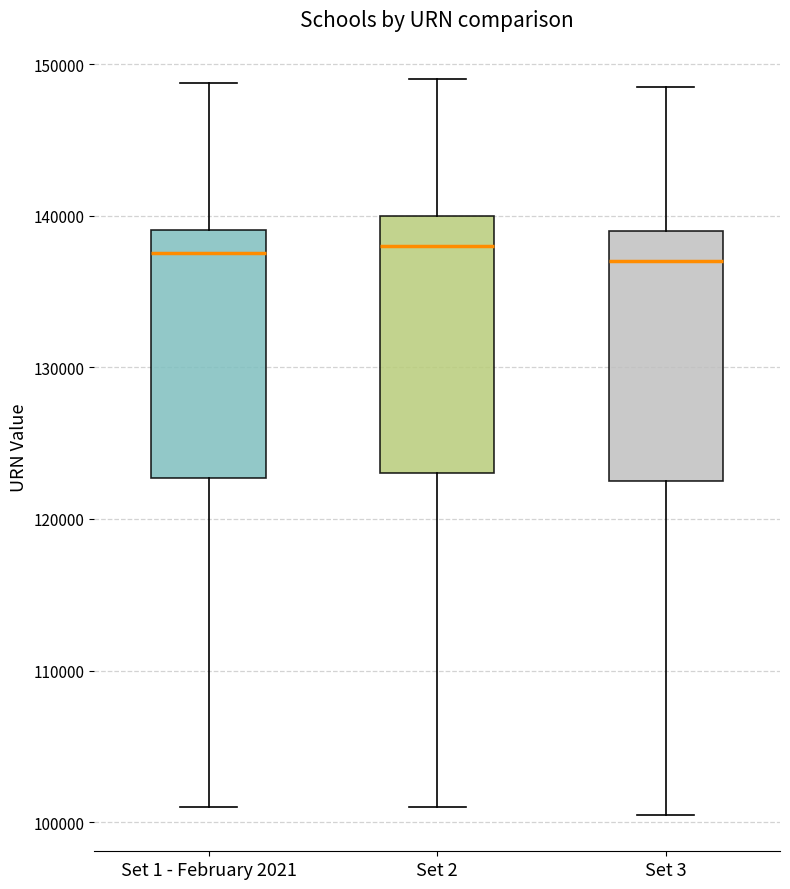

Where does the lower whisker of the box for Set 1 - February 2021 end on the y-axis? The values are not printed on the chart, so give them approximately, as read against the axis.

101000